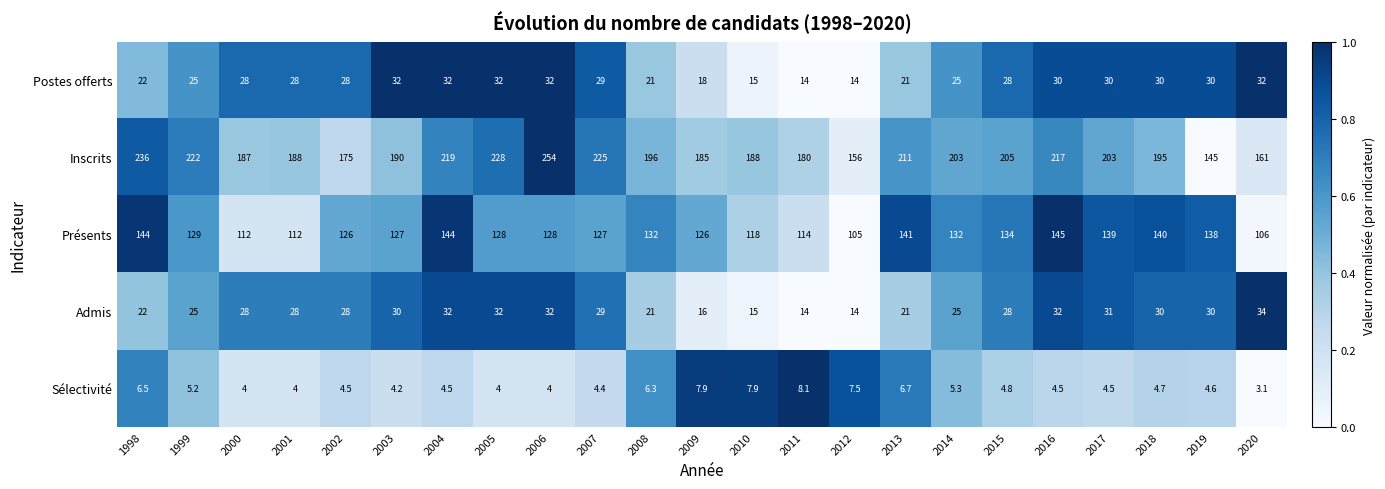

What is the maximum value shown in the chart?

254.0